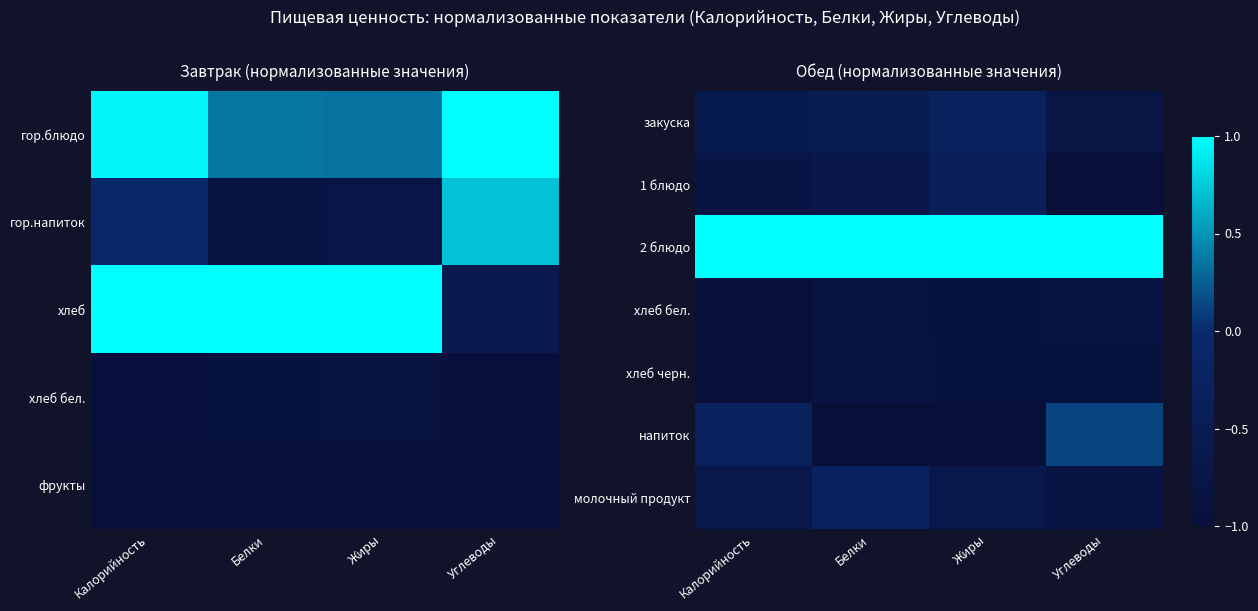

At which category is the sum across all series the highest?

Углеводы